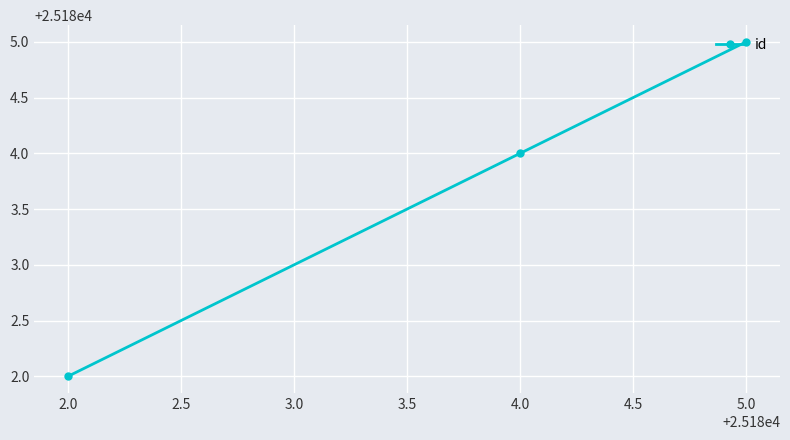

True or false: the data shows 25182 at 2.0.

True